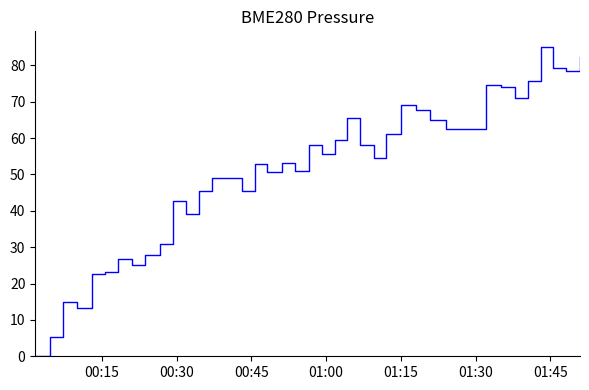

Does the chart have visible grid lines?

No